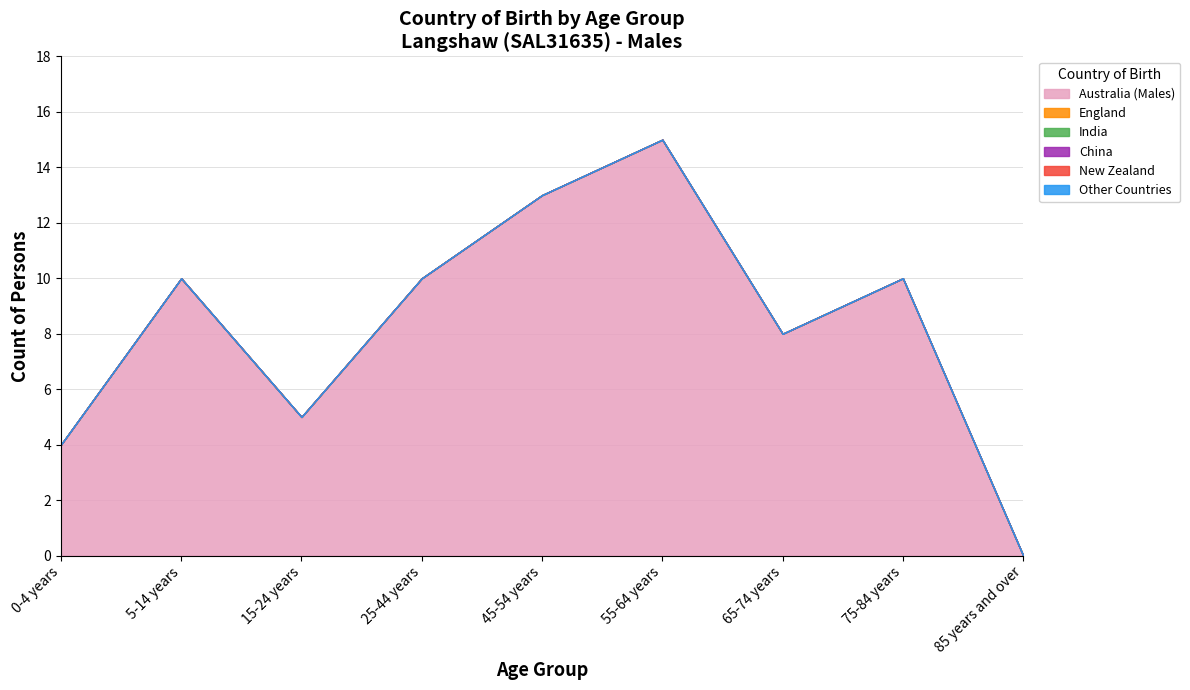

What is the total value across all series at 45-54 years?

13